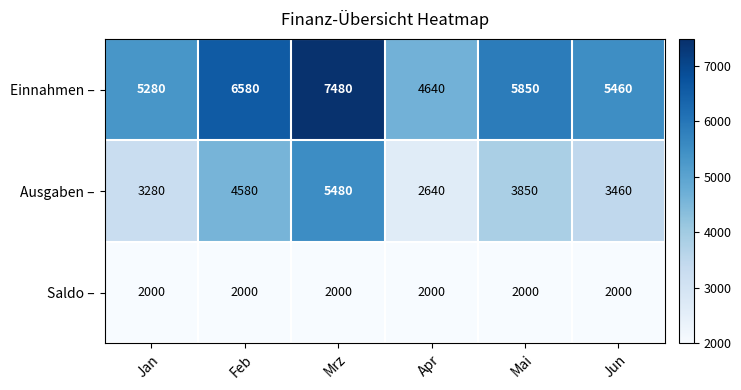

What is the lowest value of the Saldo – series?

2000